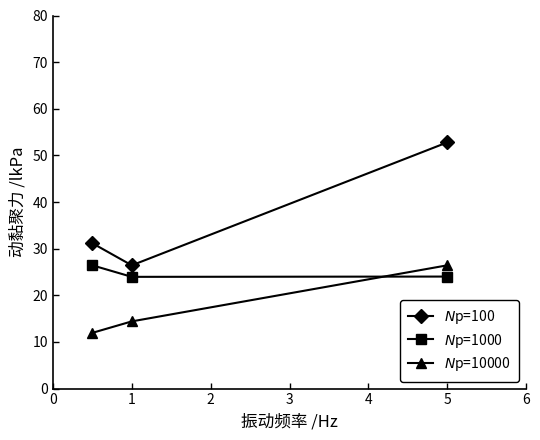

What is the maximum value shown in the chart?

52.8